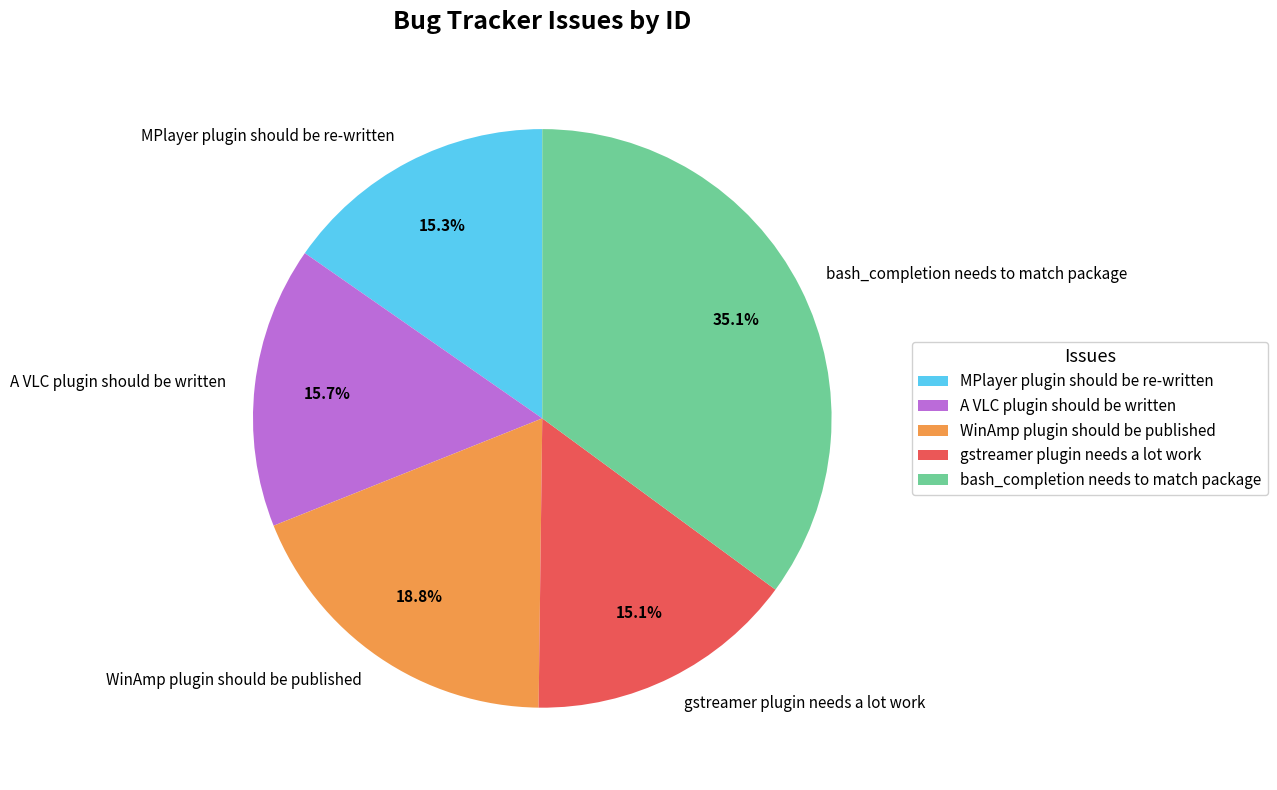

The gstreamer plugin needs a lot work slice represents 9% of the pie. True or false?

False